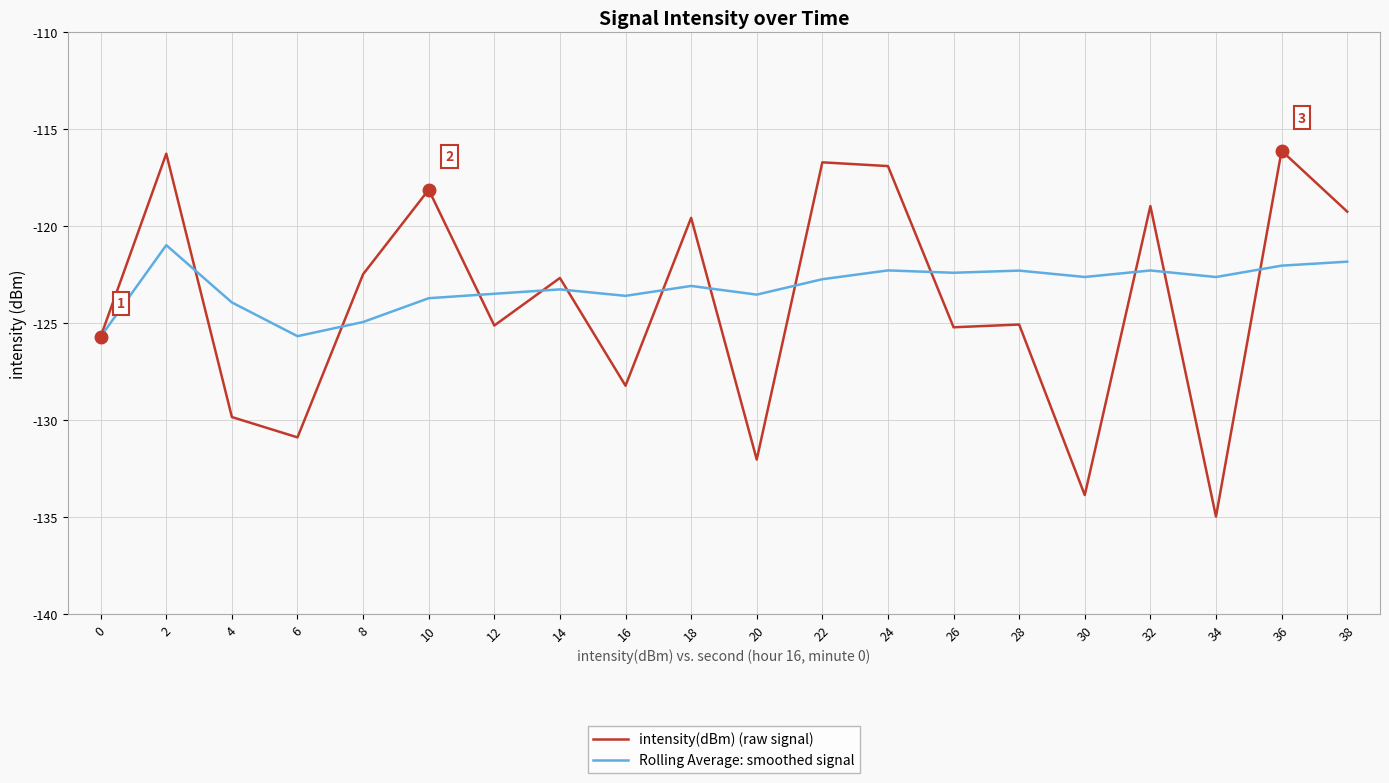

Between 6 and 28, which series saw the biggest shift?

intensity(dBm) (raw signal)